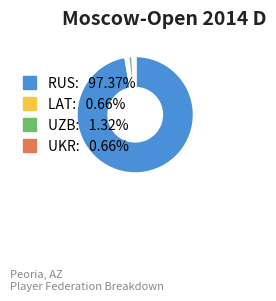

Is RUS the majority of the pie?

Yes